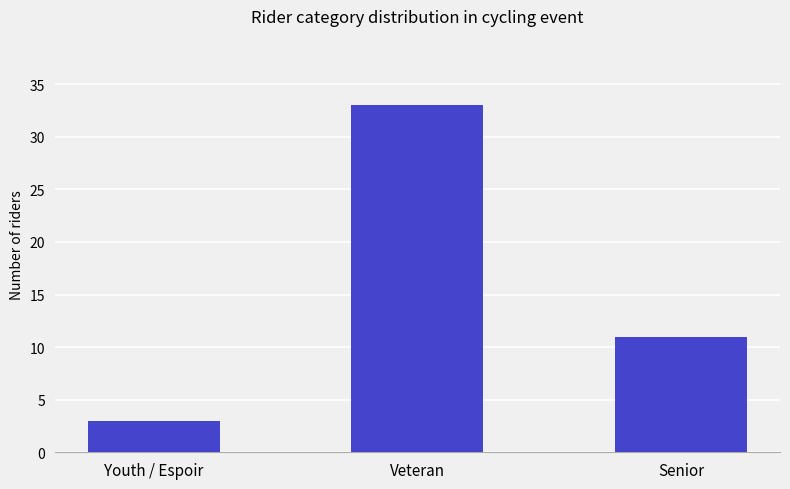

Reading left to right, list all the values displayed in this chart.

Youth / Espoir=3	Veteran=33	Senior=11